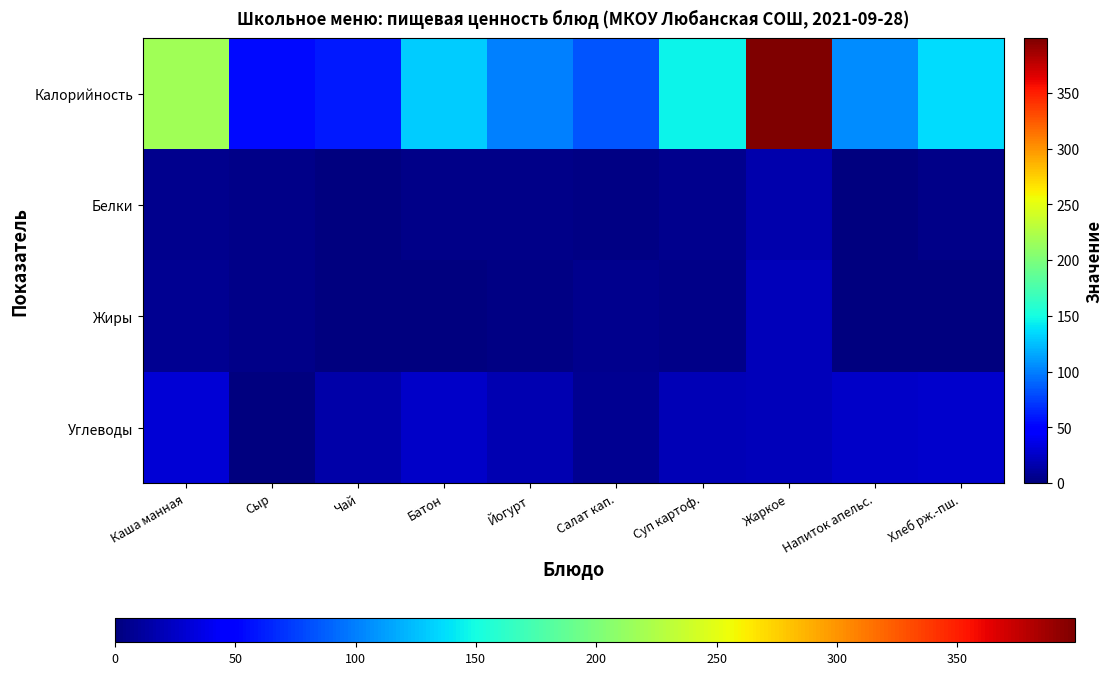

Reading right to left, what are all the values shown in this chart?

Калорийность: Хлеб рж.-пш.=136.9	Напиток апельс.=105.0	Жаркое=399.0	Суп картоф.=145.7	Салат кап.=83.0	Йогурт=101.0	Батон=130.8	Чай=60.0	Сыр=54.5	Каша манная=217.0
Белки: Хлеб рж.-пш.=4.6	Напиток апельс.=0.2	Жаркое=16.4	Суп картоф.=5.1	Салат кап.=1.6	Йогурт=3.8	Батон=3.8	Чай=0.0	Сыр=3.5	Каша манная=6.2
Жиры: Хлеб рж.-пш.=0.9	Напиток апельс.=0.0	Жаркое=20.8	Суп картоф.=3.8	Салат кап.=5.1	Йогурт=3.1	Батон=1.5	Чай=0.0	Сыр=4.5	Каша манная=7.7
Углеводы: Хлеб рж.-пш.=27.7	Напиток апельс.=25.7	Жаркое=21.6	Суп картоф.=19.3	Салат кап.=7.7	Йогурт=17.4	Батон=25.7	Чай=15.0	Сыр=0.4	Каша манная=30.7